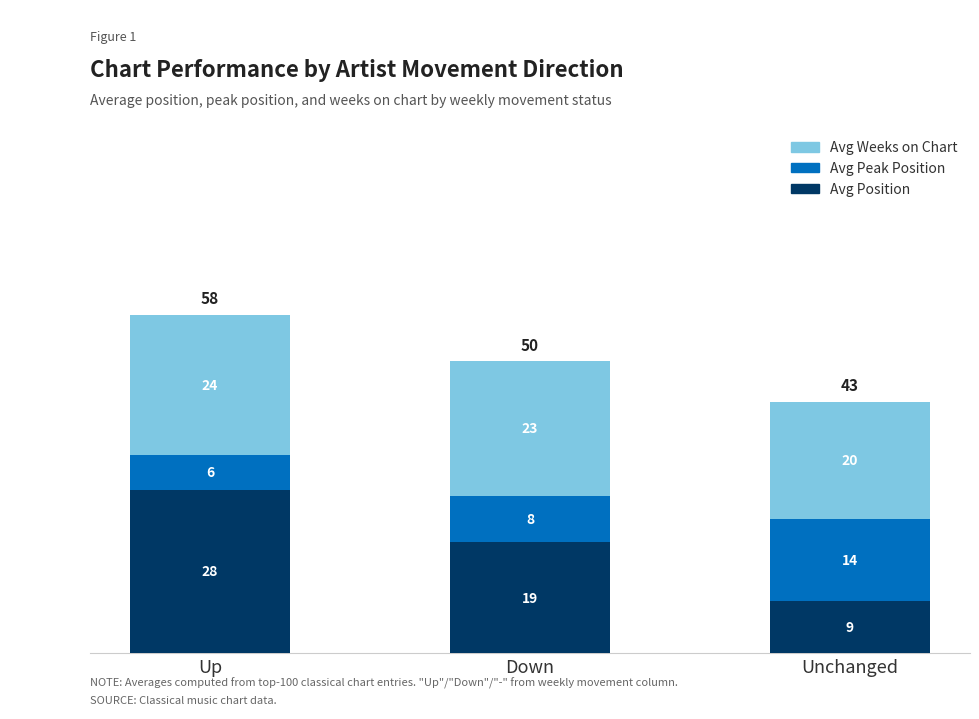

What is the difference between the Avg Weeks on Chart values at Unchanged and Down?

10